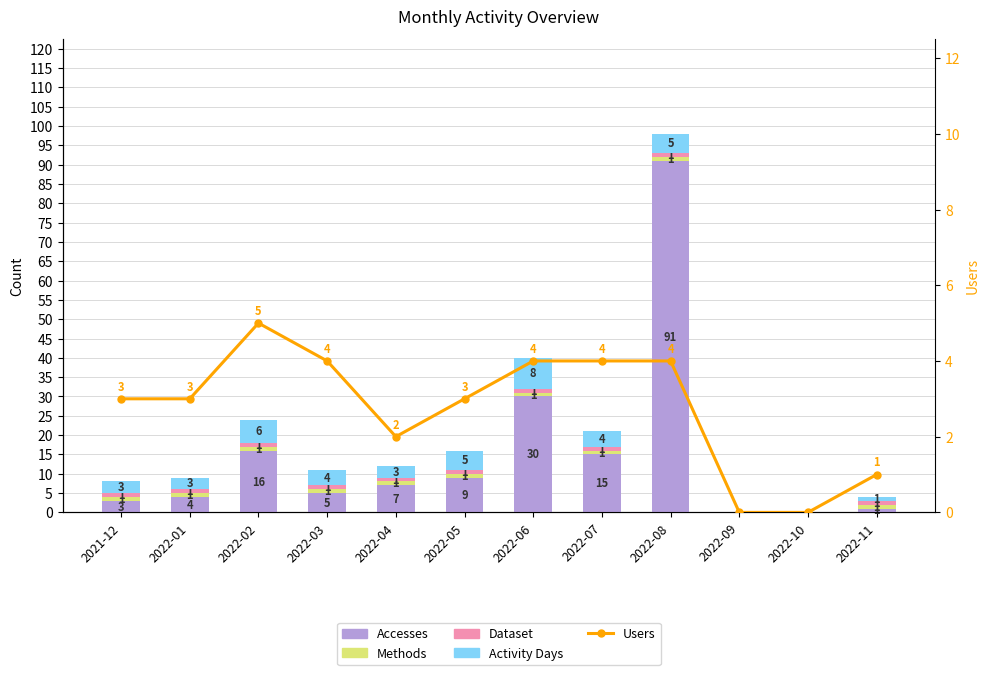

The value of Accesses at 2022-09 is -49. True or false?

False